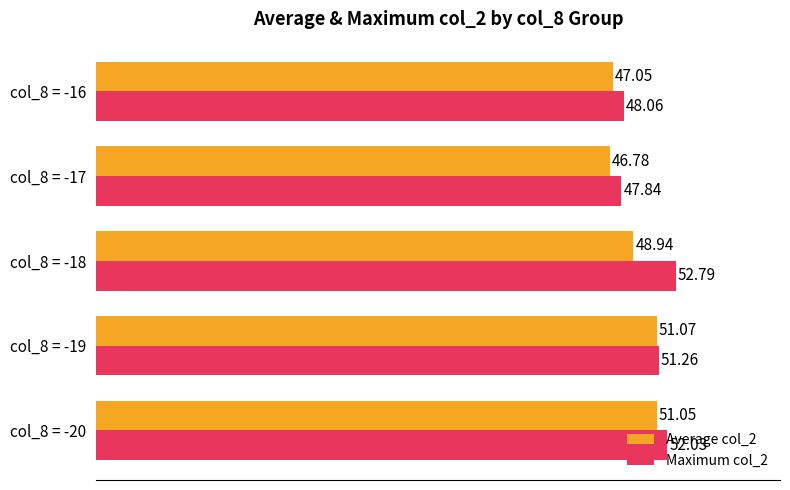

What is the total value across all series at col_8 = -16?

95.1